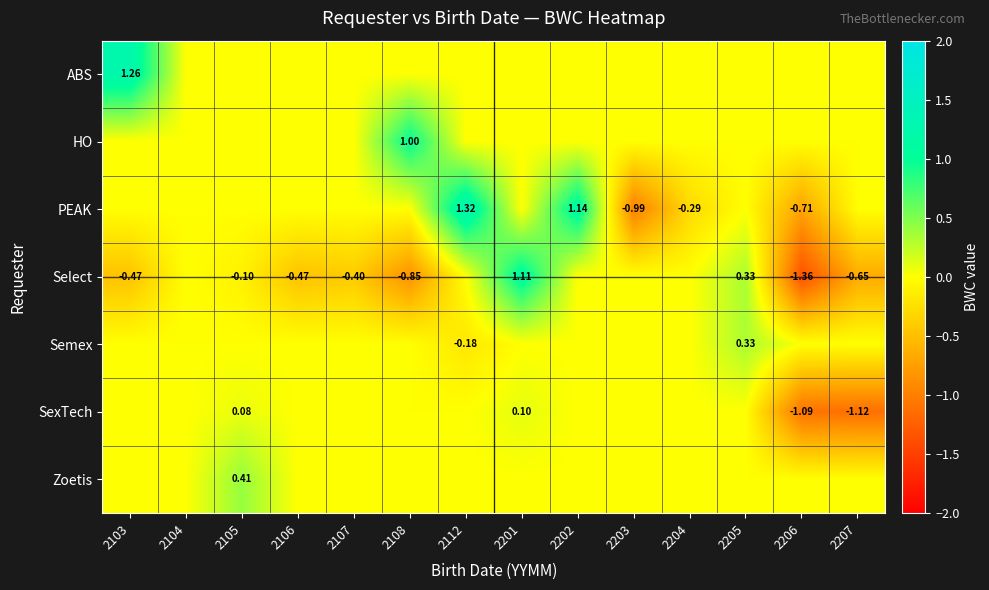

What is the difference between the highest and lowest values at 2201?

1.1